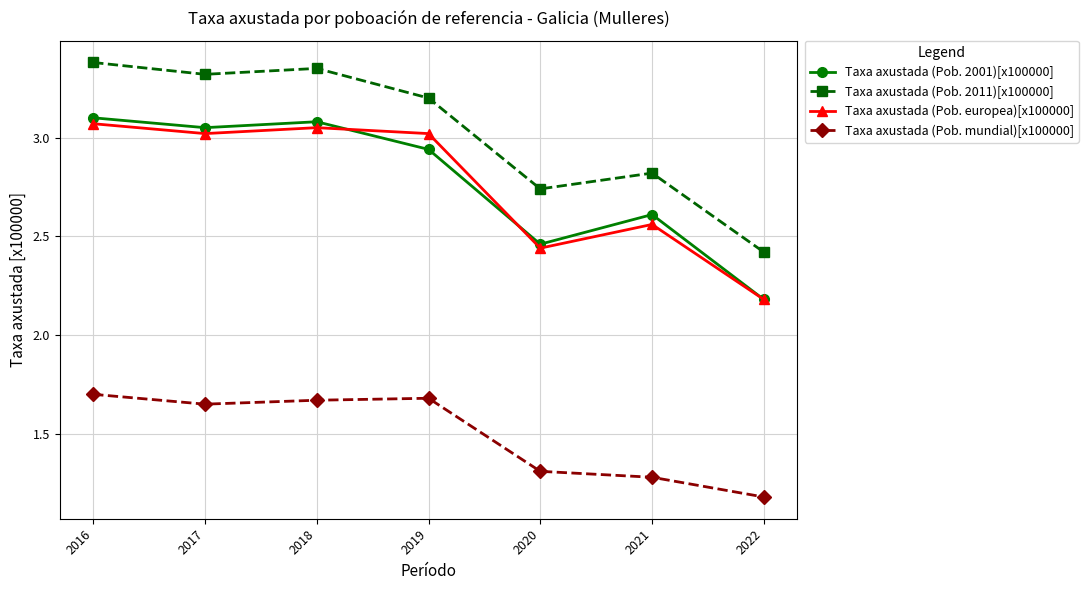

True or false: Taxa axustada (Pob. 2001)[x100000] and Taxa axustada (Pob. 2011)[x100000] cross at least once.

False